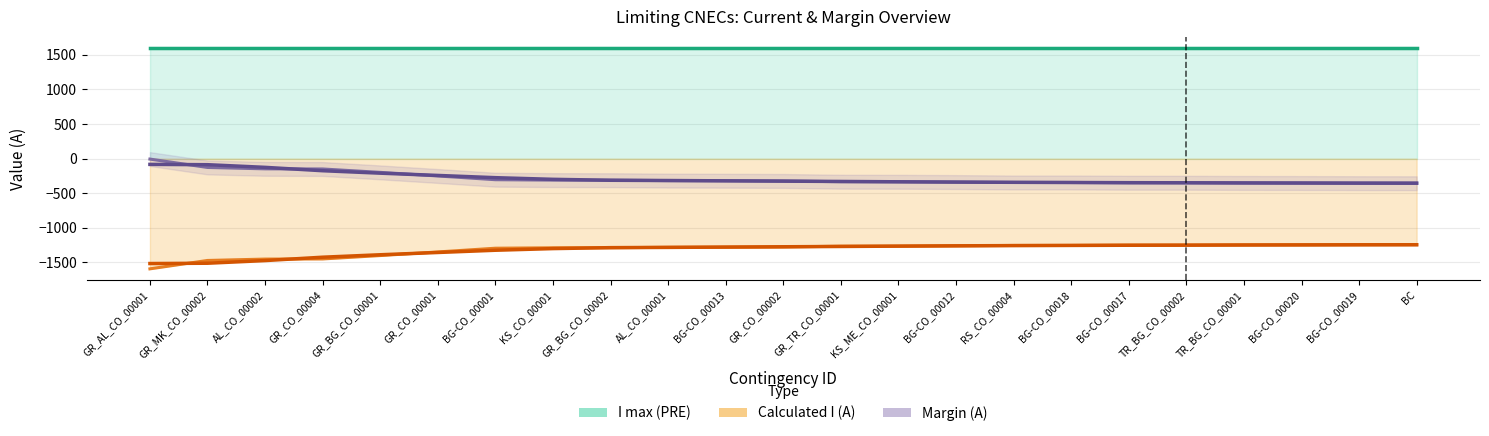

List the labels in order of Calculated I (A) value, largest first.

BC, BG-CO_00019, BG-CO_00020, TR_BG_CO_00001, BG-CO_00017, TR_BG_CO_00002, RS_CO_00004, BG-CO_00018, BG-CO_00012, KS_ME_CO_00001, GR_TR_CO_00001, GR_CO_00002, BG-CO_00013, AL_CO_00001, GR_BG_CO_00002, KS_CO_00001, BG-CO_00001, GR_CO_00001, GR_BG_CO_00001, GR_CO_00004, AL_CO_00002, GR_MK_CO_00002, GR_AL_CO_00001